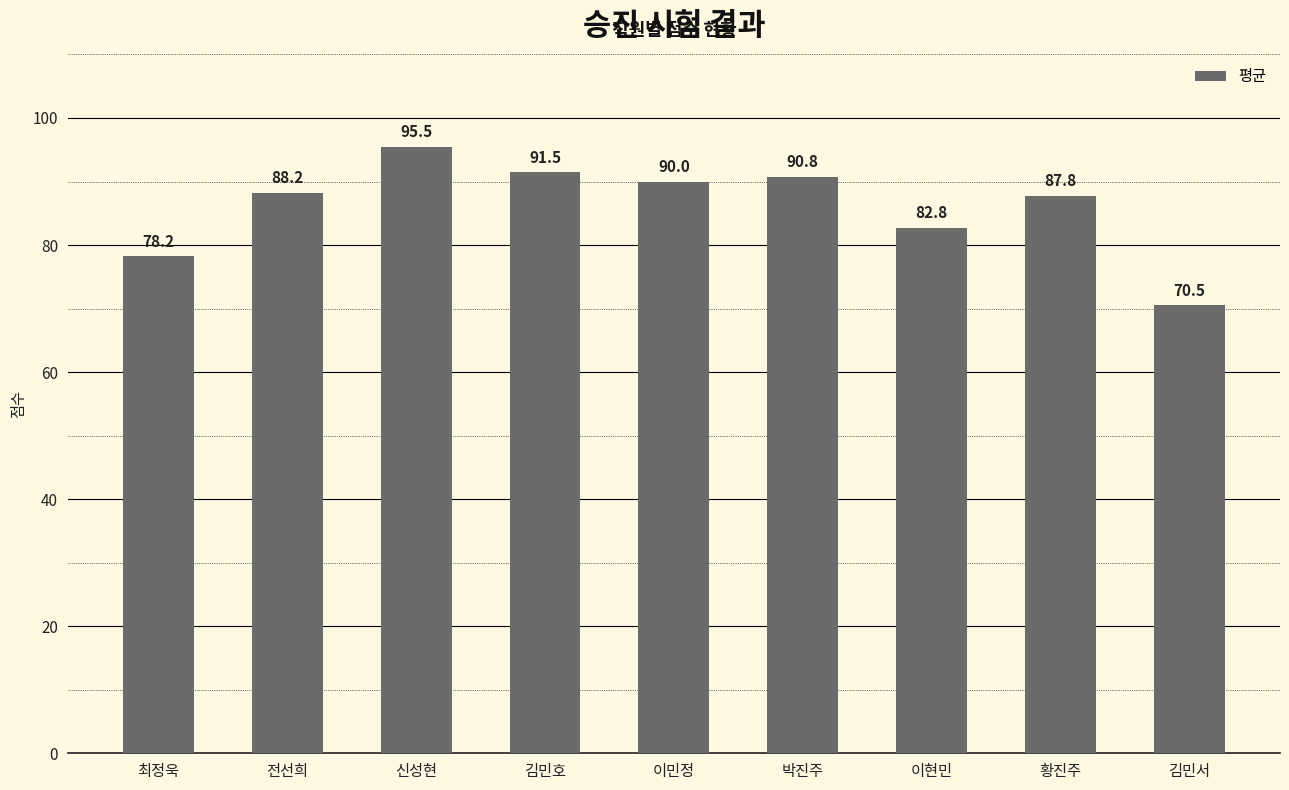

True or false: the data shows 82.8 at 이현민.

True